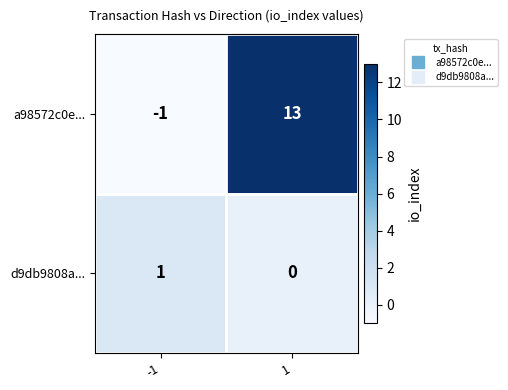

Is the value of d9db9808a... at -1 greater than the value of a98572c0e... at -1?

Yes